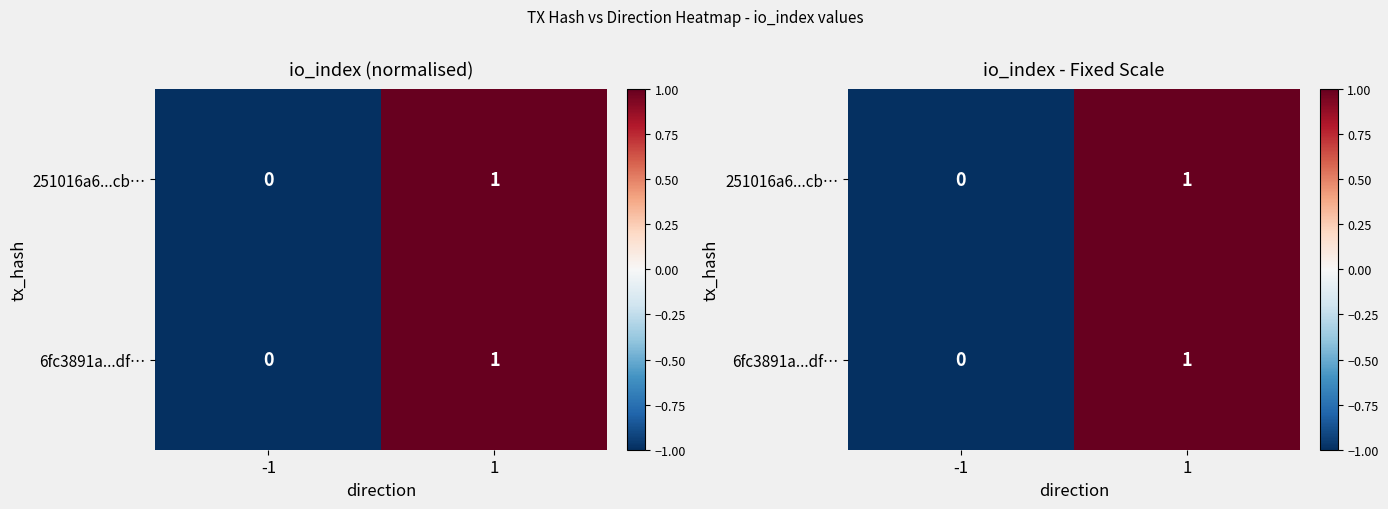

What is the total value across all series at 1?

2